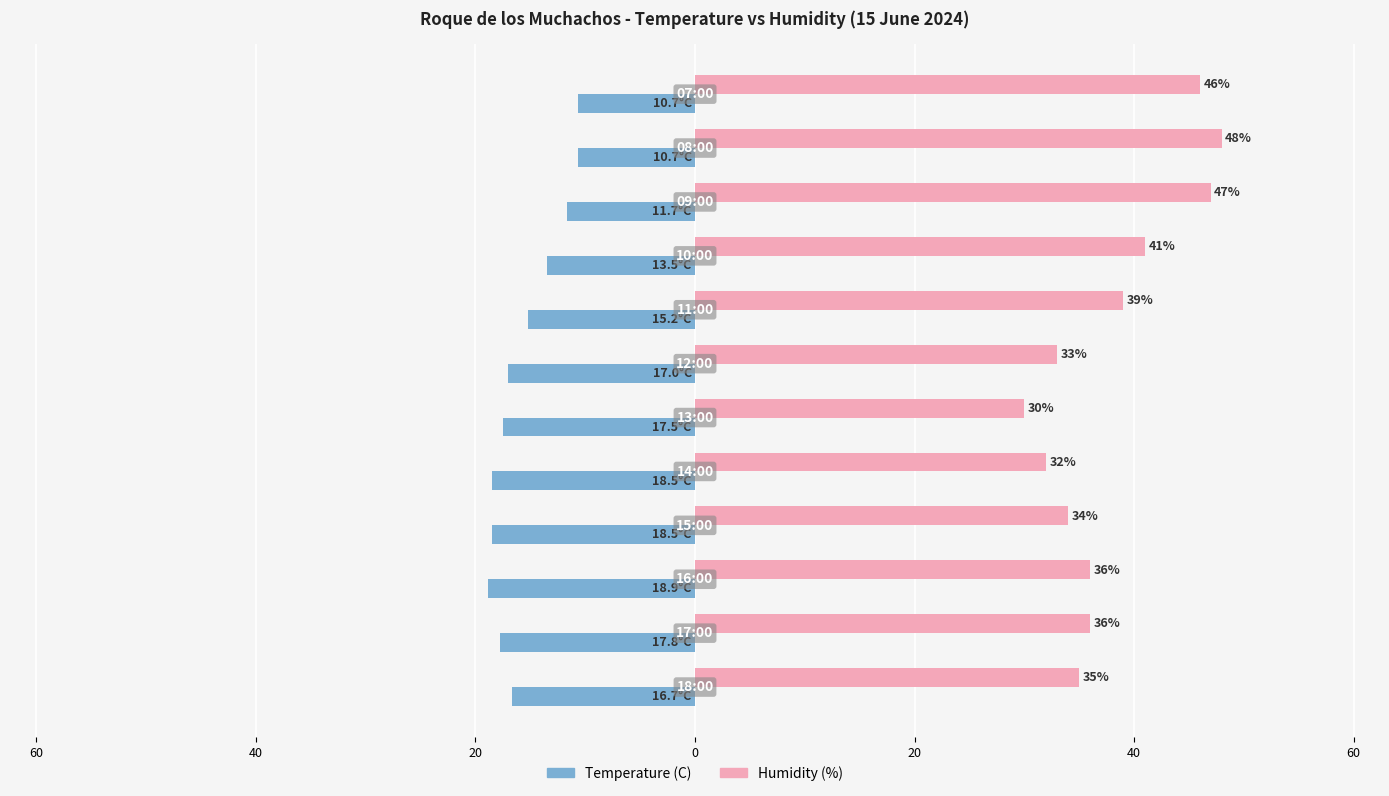

What are all the series names shown in the legend?

Temperature (C), Humidity (%)